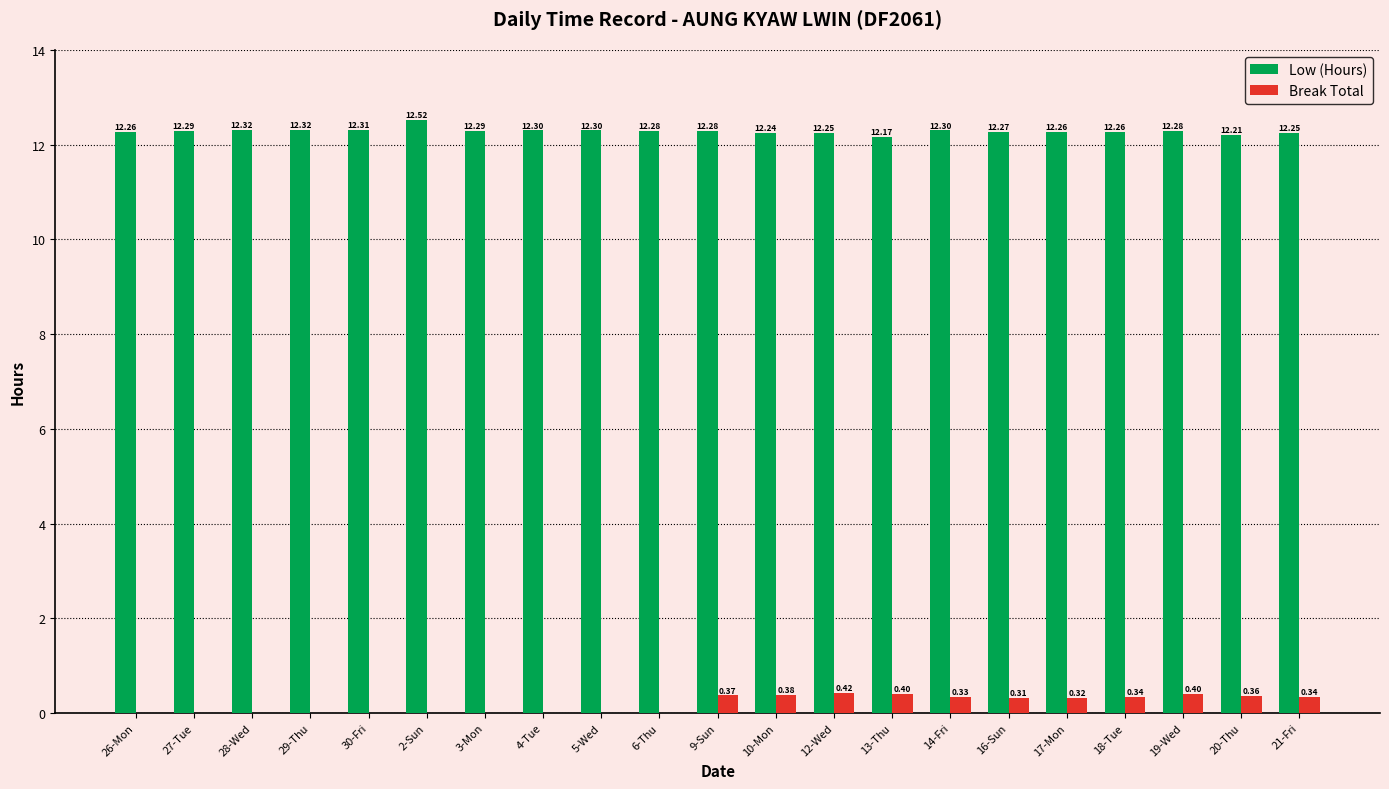

What is the sum of the Low (Hours) values at 14-Fri and 3-Mon?

24.6